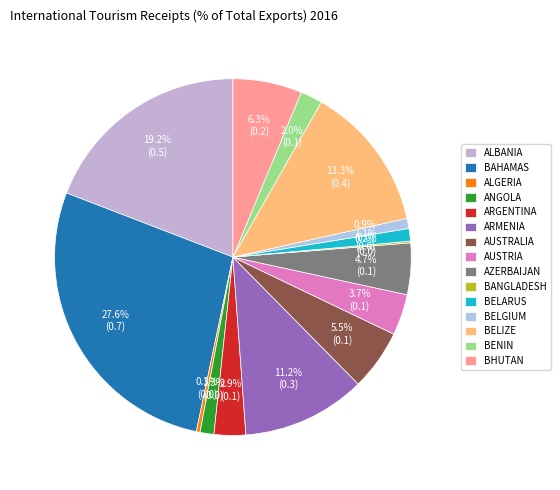

Is there any slice that represents more than half of the pie?

No